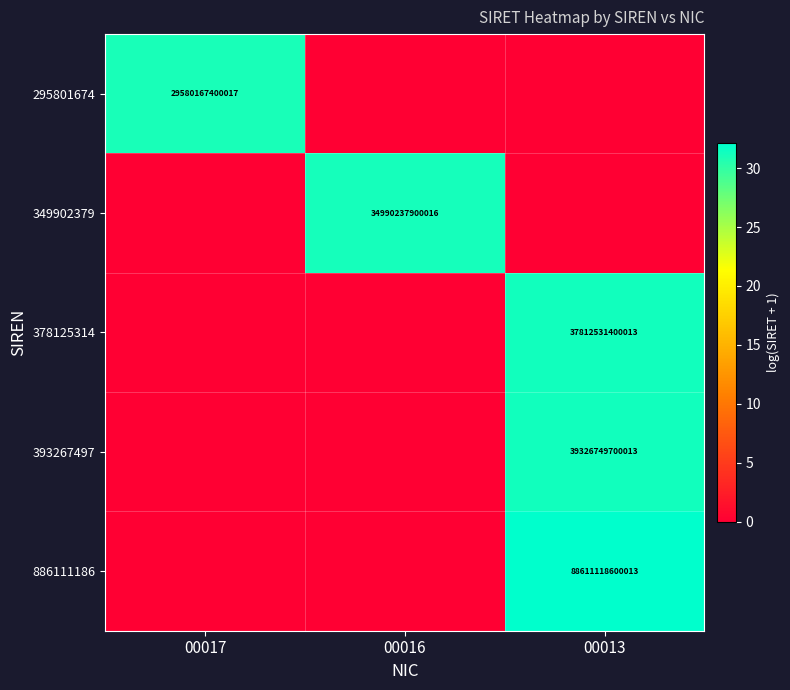

The value of 349902379 at 00016 is 34990237900016. True or false?

True